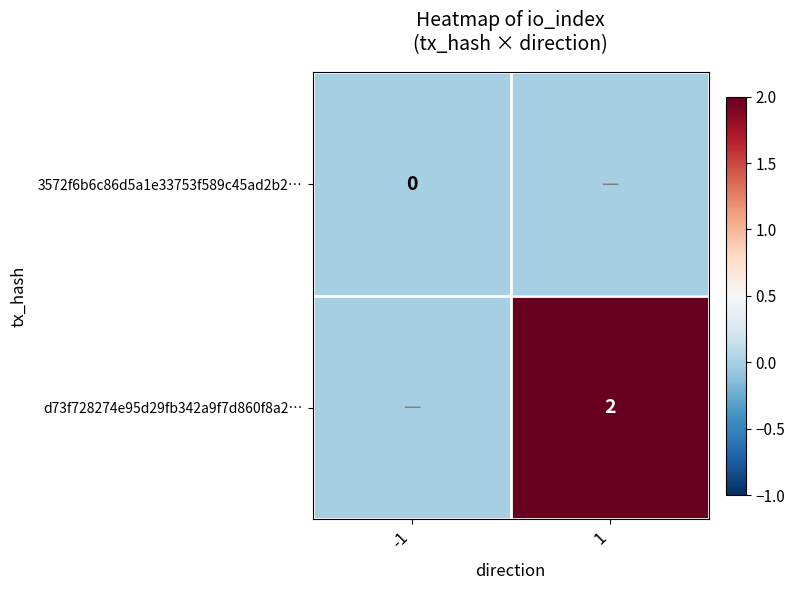

True or false: d73f728274e95d29fb342a9f7d860f8a2… has a value of 2 at 1.

True